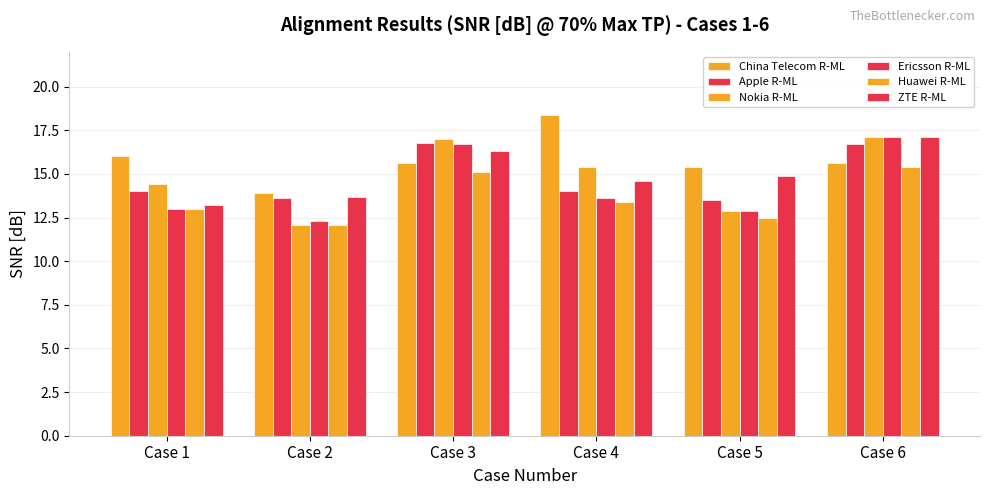

At which category does the chart reach its minimum across all series?

Case 2